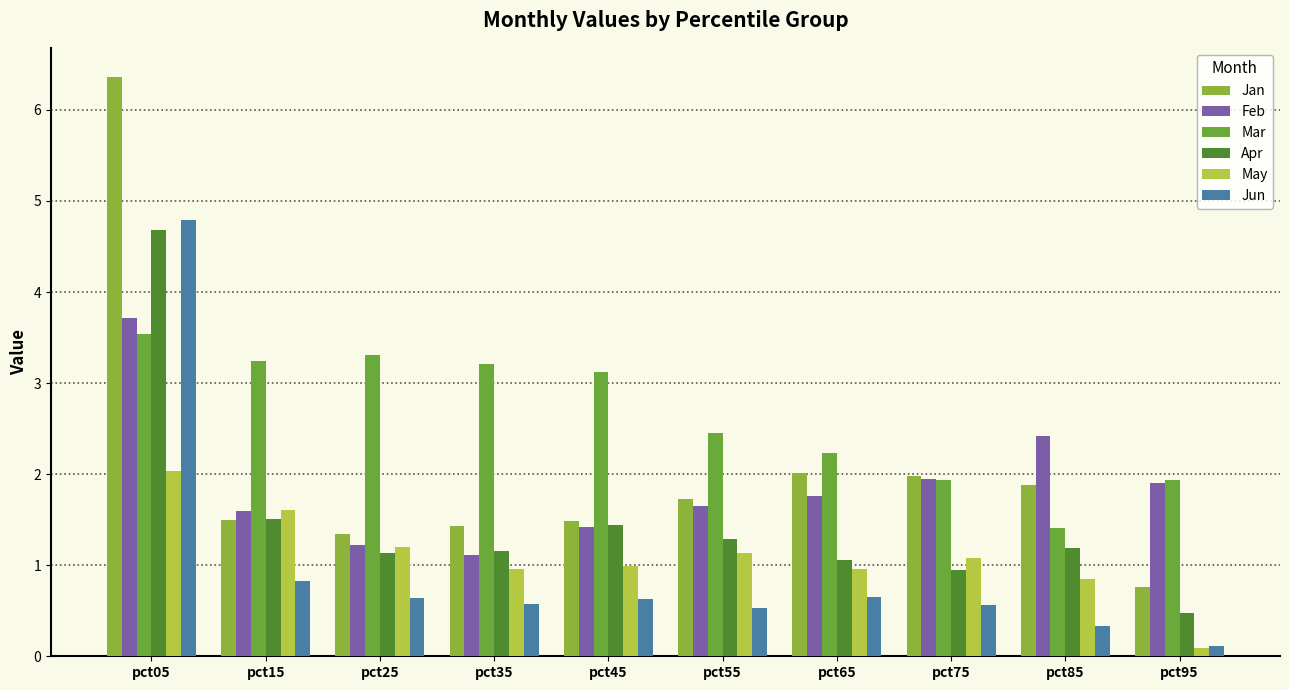

How many data points in Jan are above 1?

9